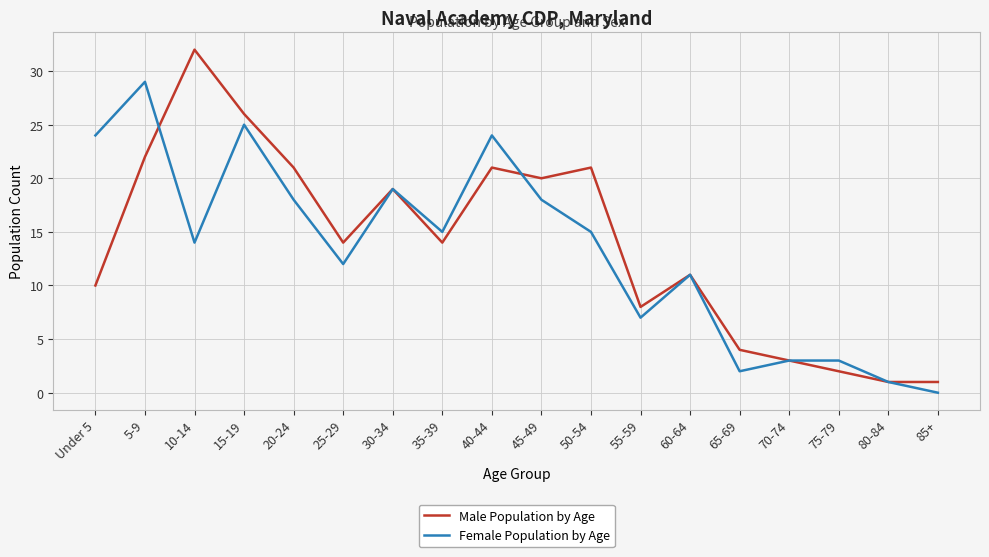

Is it true that Male Population by Age equals 32 at 10-14?

True